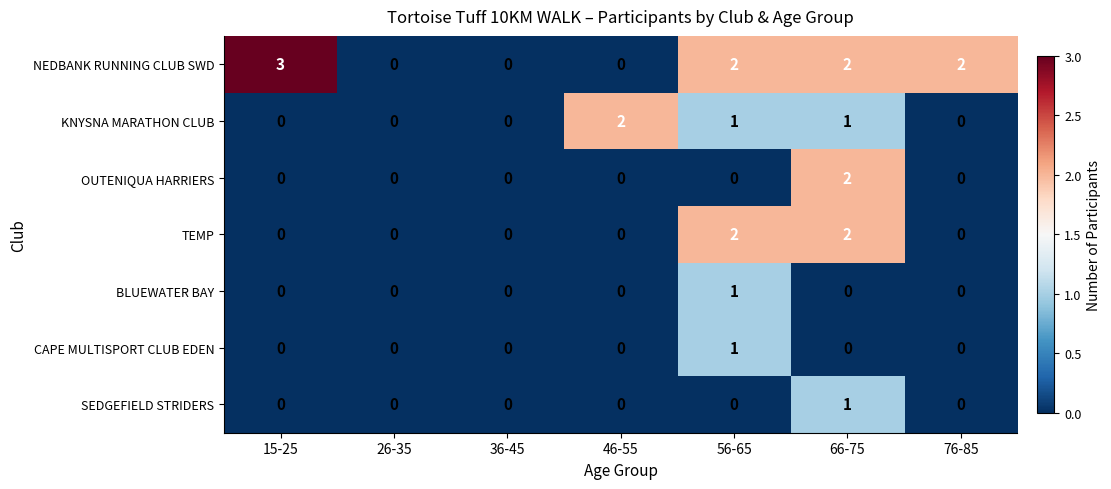

What is the difference between the maximum and second lowest values in the NEDBANK RUNNING CLUB SWD series?

3